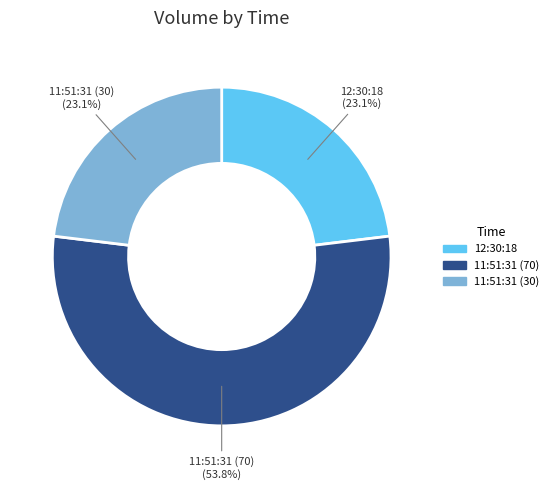

To the nearest percent, what is the average slice percentage?

33%